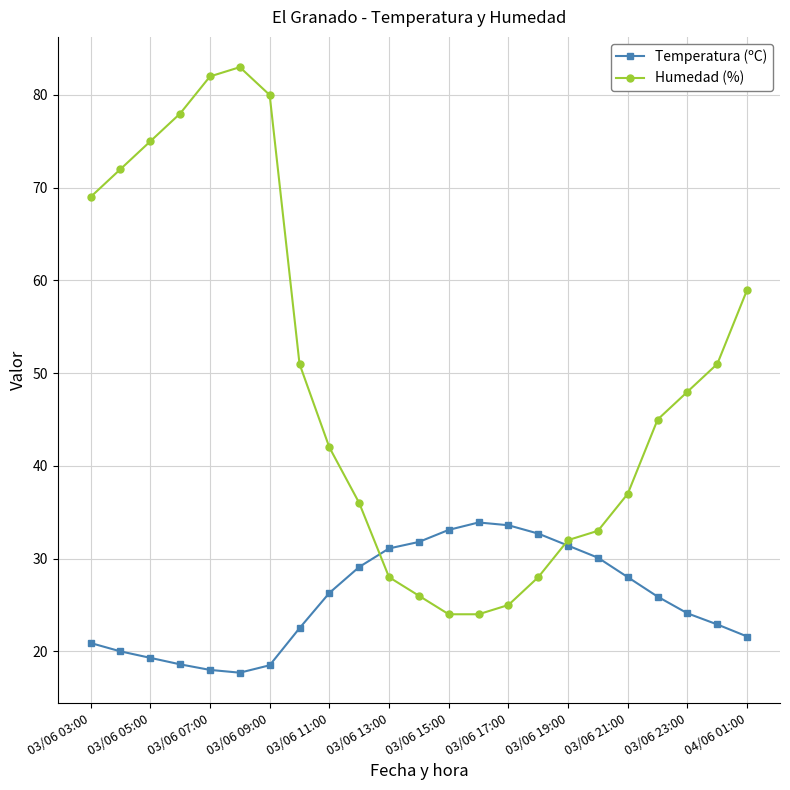

Which series has the largest total across all categories?

Humedad (%)